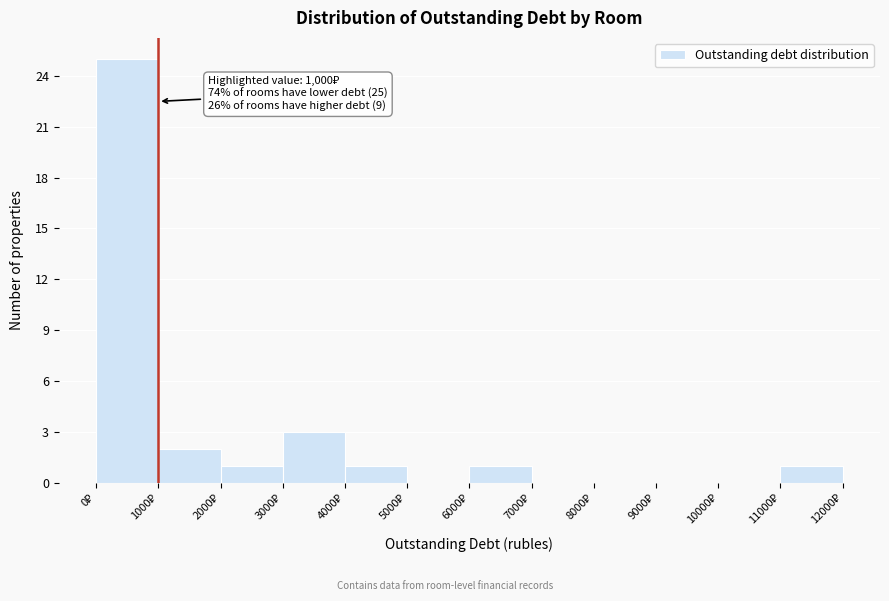

Over which range of the x-axis is the bar tallest?

0 to 1000